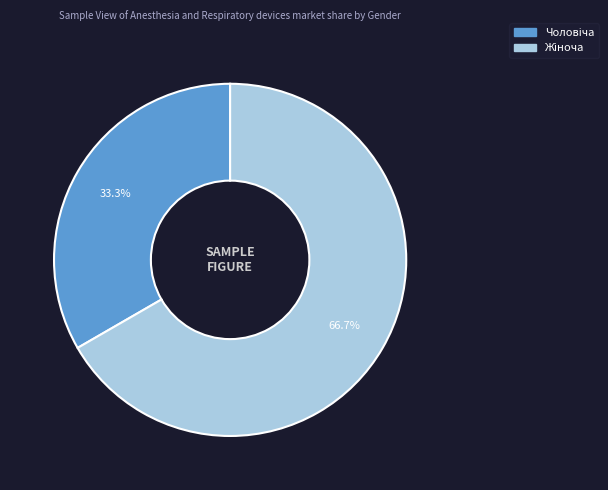

Does any single category account for the majority?

Yes